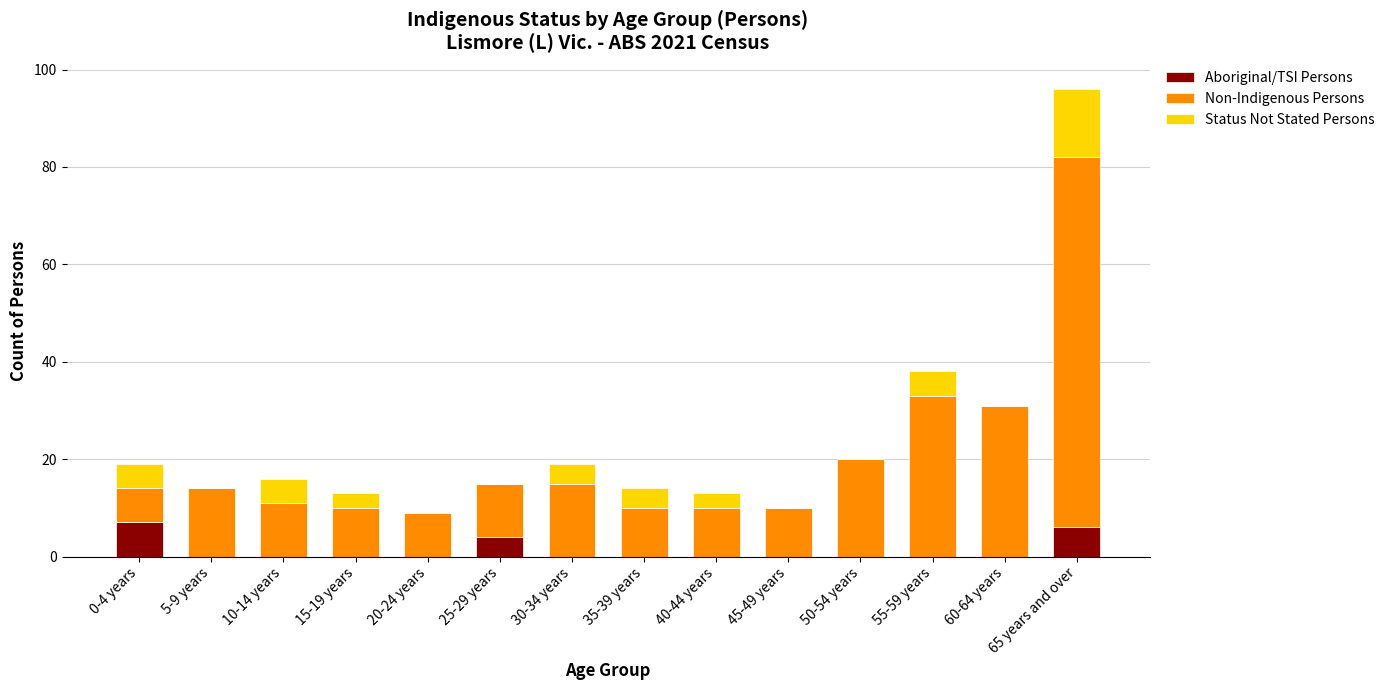

What is the maximum value for Aboriginal/TSI Persons?

7